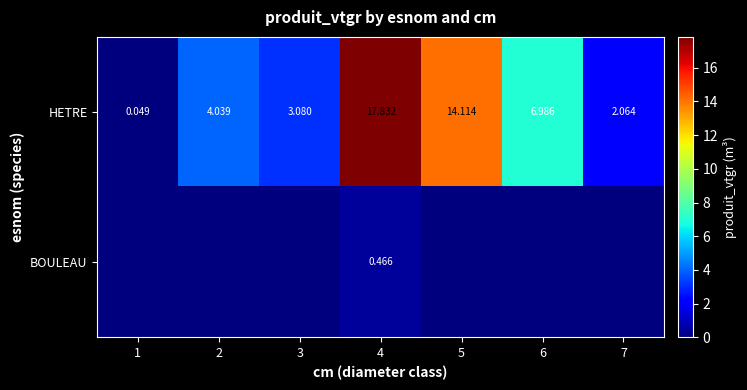

Is it true that HETRE equals 4.0 at 2?

True